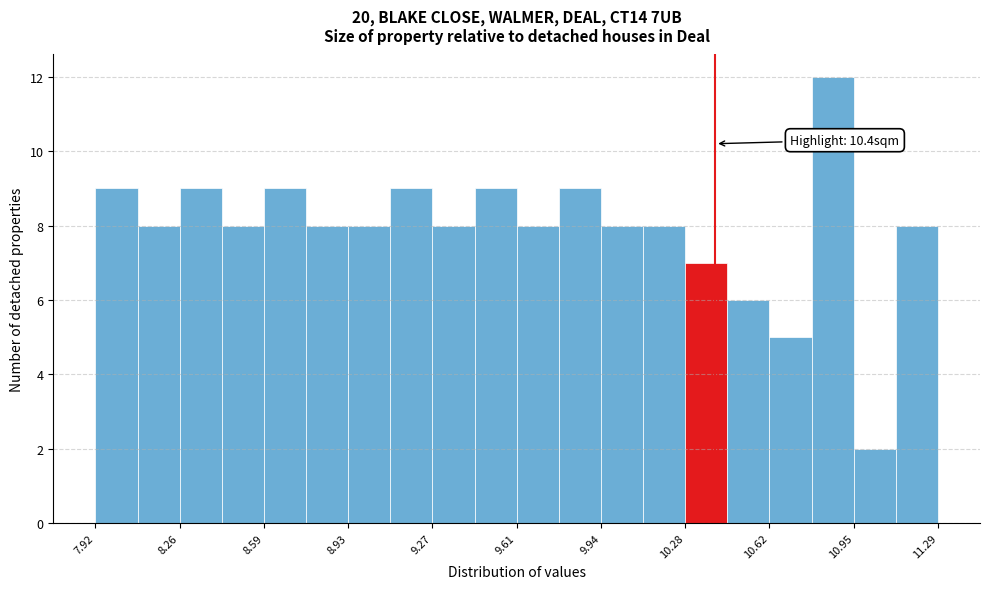

Read against the x-axis, roughly where is the centre of the tallest bar?

10.85